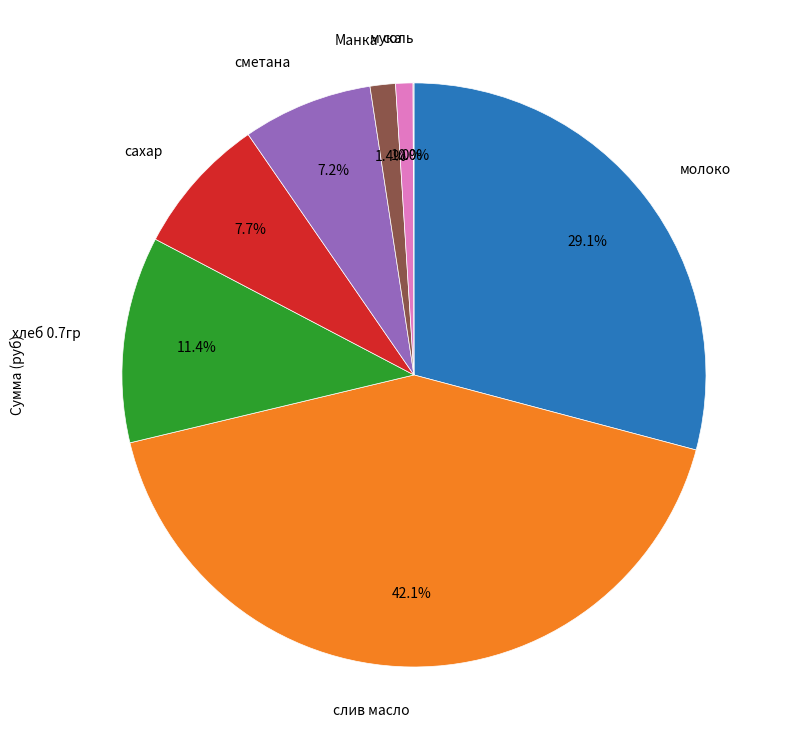

Is there any slice that represents more than half of the pie?

No